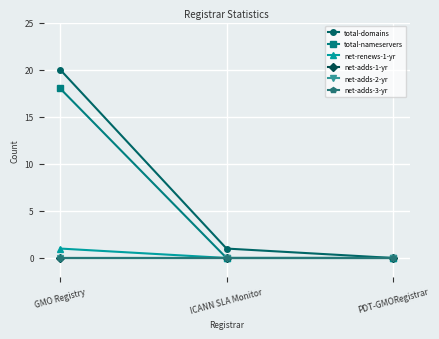

Does the chart display data point markers on the line(s)?

Yes